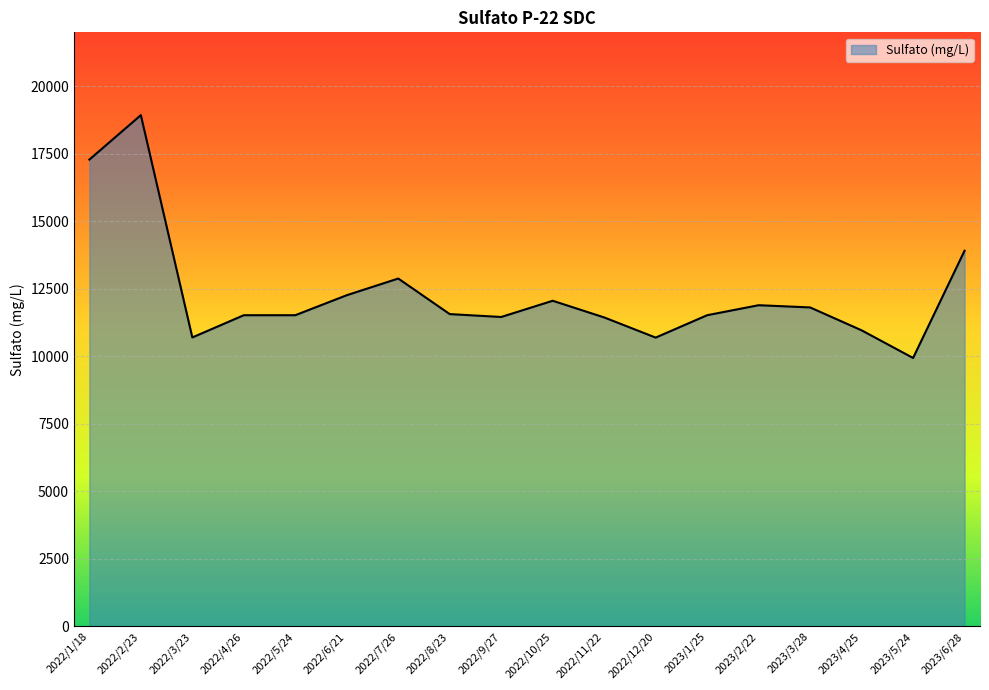

What is the change in value from 2023/2/22 to 2023/5/24?

-1954.2